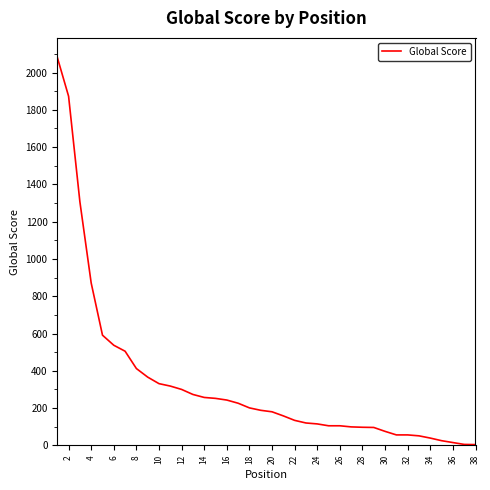

What is the minimum value shown in the chart?

4